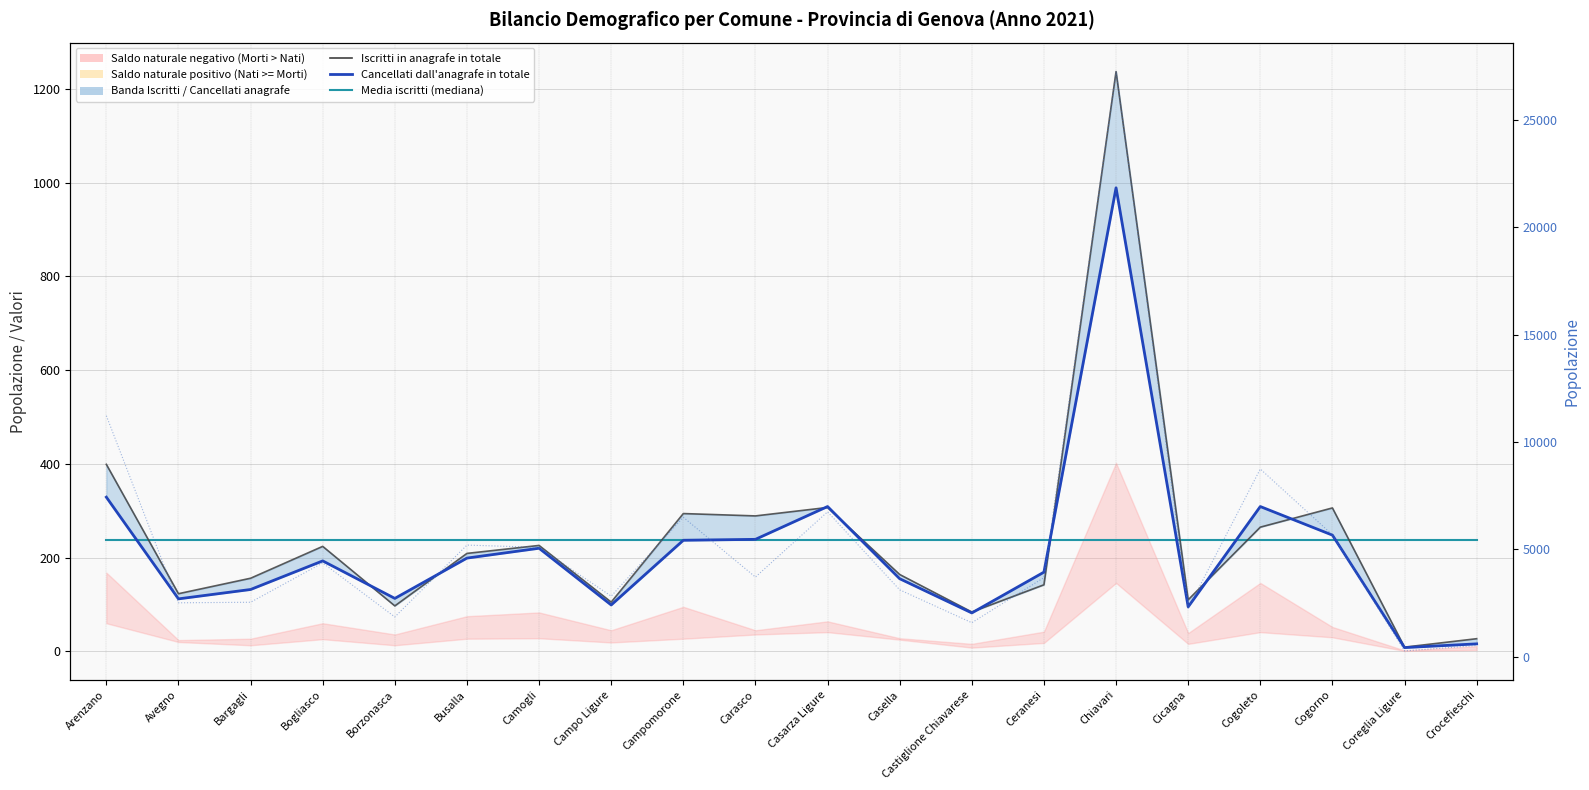

What is the average value of the Popolazione al 1 gennaio series?

238.7